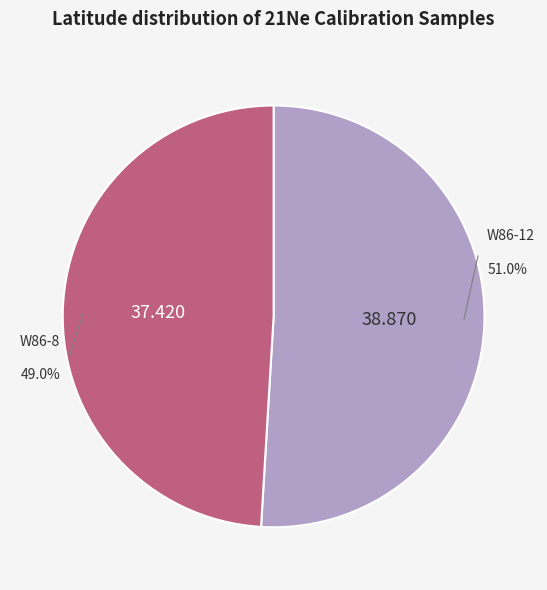

Is the sum of W86-8 and W86-12 greater than half?

Yes